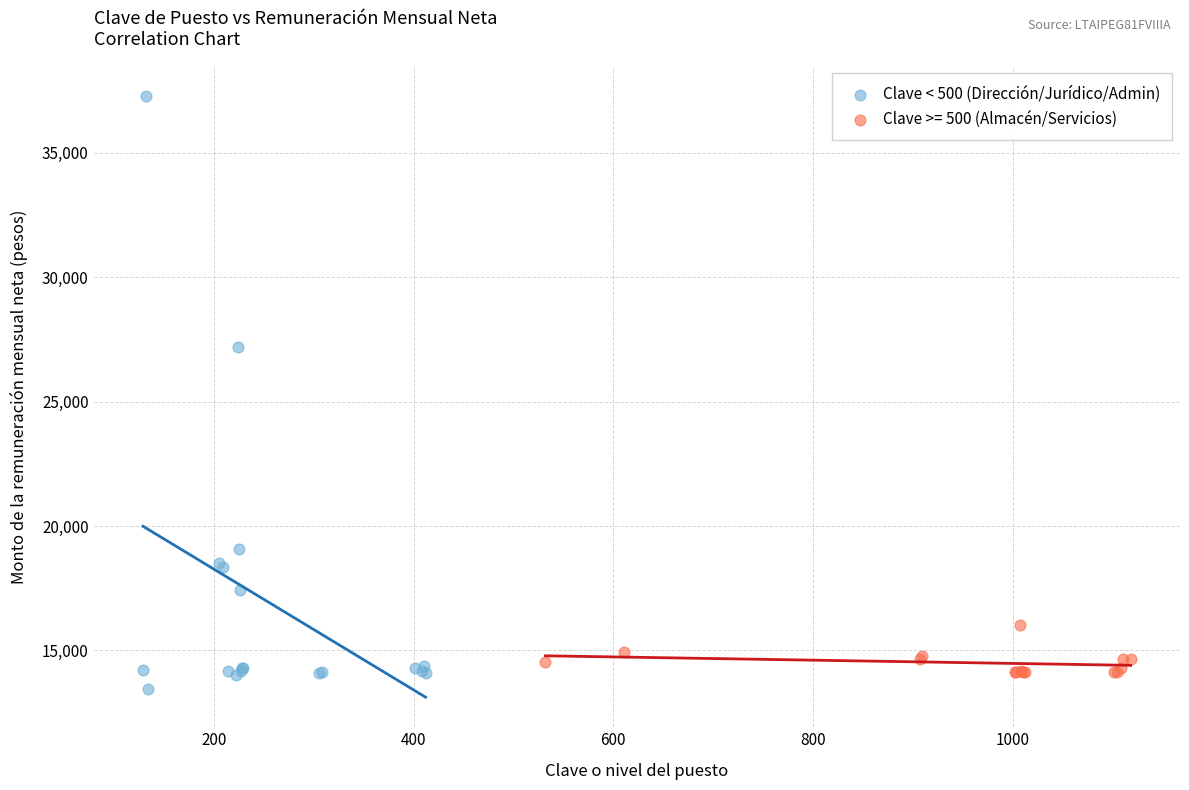

Which series has the widest spread of Y values?

Clave < 500 (Dirección/Jurídico/Admin)